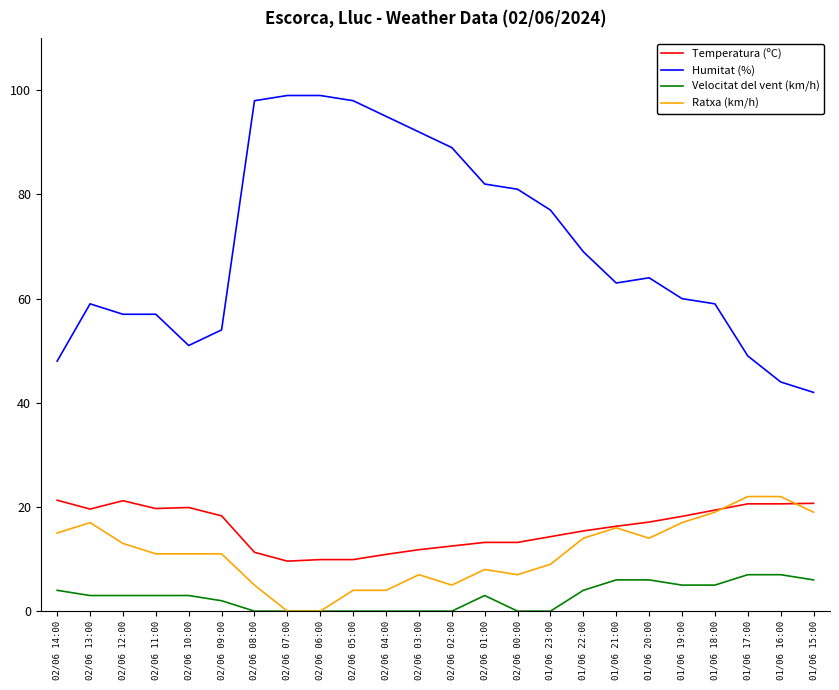

True or false: Humitat (%) and Temperatura (ºC) intersect in this chart.

False